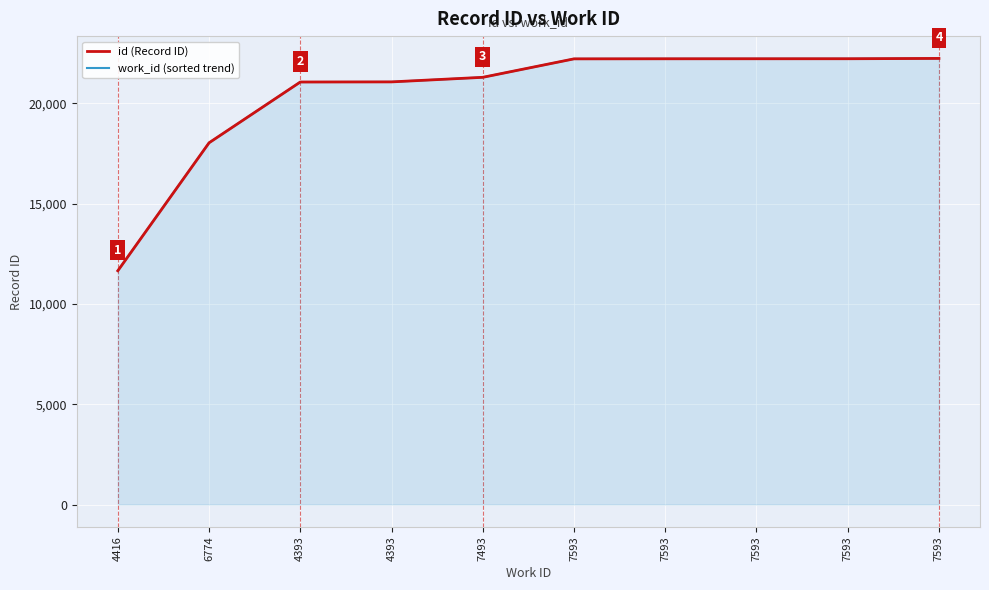

Which series has the widest spread of values?

id (Record ID)